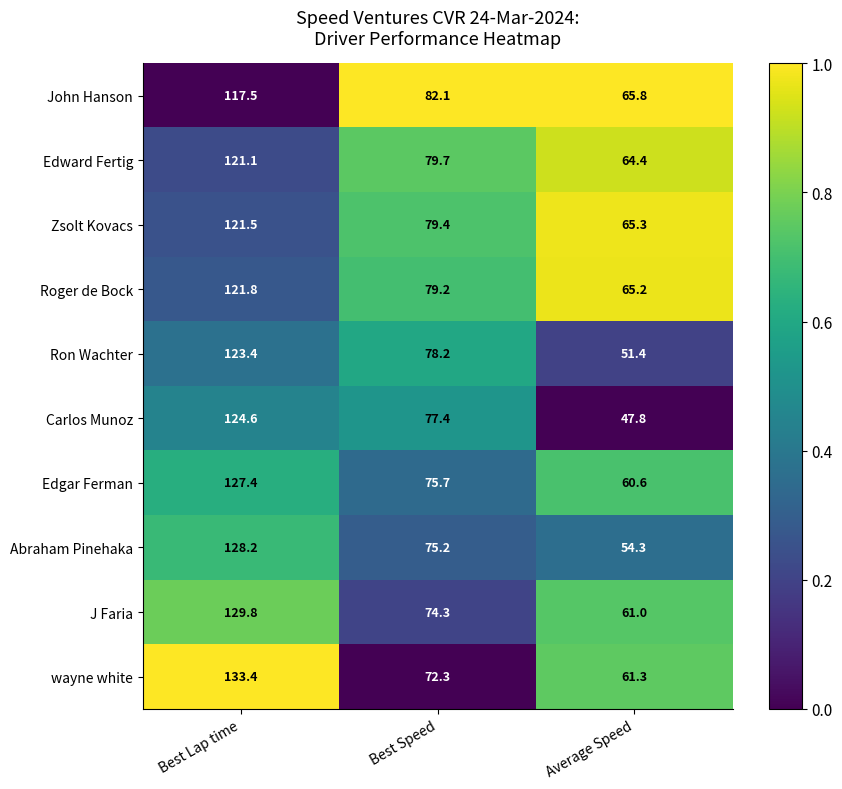

Read the Carlos Munoz value at Average Speed.

47.8